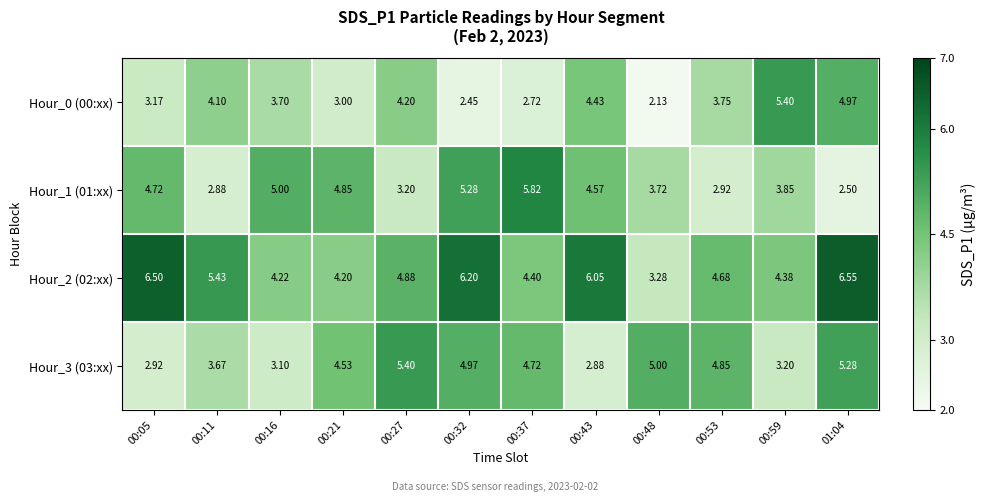

Reading left to right, what are all the values shown in this chart?

Hour_0 (00:xx): 00:05=3.2	00:11=4.1	00:16=3.7	00:21=3.0	00:27=4.2	00:32=2.5	00:37=2.7	00:43=4.4	00:48=2.1	00:53=3.8	00:59=5.4	01:04=5.0
Hour_1 (01:xx): 00:05=4.7	00:11=2.9	00:16=5.0	00:21=4.8	00:27=3.2	00:32=5.3	00:37=5.8	00:43=4.6	00:48=3.7	00:53=2.9	00:59=3.9	01:04=2.5
Hour_2 (02:xx): 00:05=6.5	00:11=5.4	00:16=4.2	00:21=4.2	00:27=4.9	00:32=6.2	00:37=4.4	00:43=6.0	00:48=3.3	00:53=4.7	00:59=4.4	01:04=6.5
Hour_3 (03:xx): 00:05=2.9	00:11=3.7	00:16=3.1	00:21=4.5	00:27=5.4	00:32=5.0	00:37=4.7	00:43=2.9	00:48=5.0	00:53=4.8	00:59=3.2	01:04=5.3